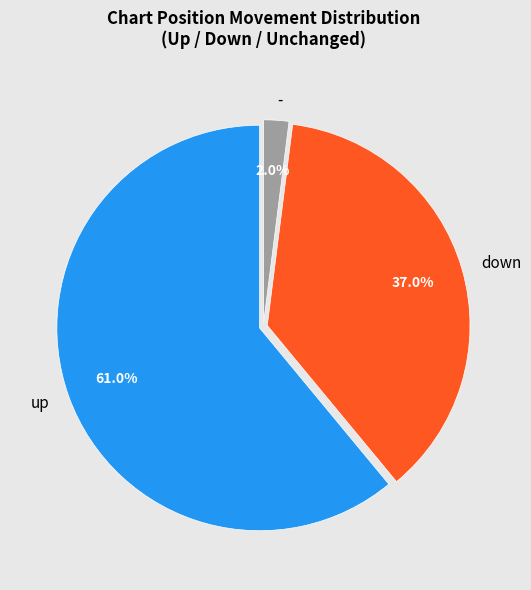

To the nearest percent, what is the combined percentage of down and -?

39%